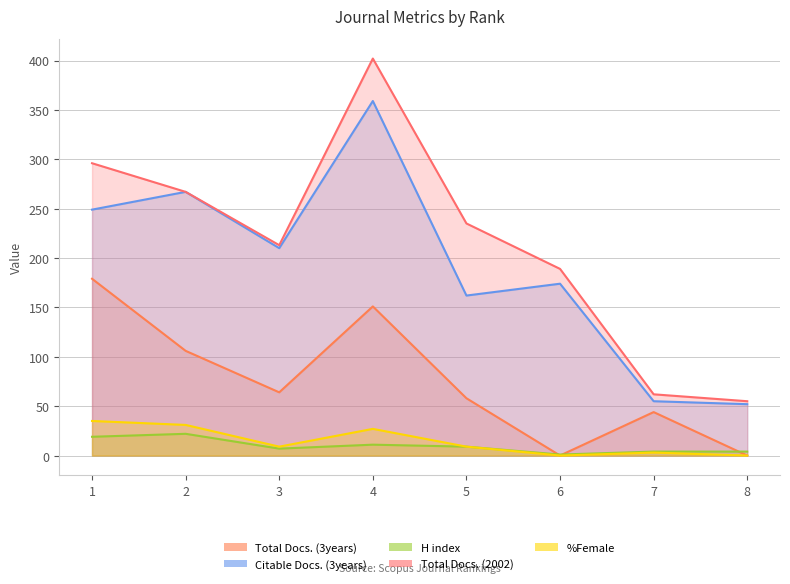

At which category is the sum across all series the highest?

4